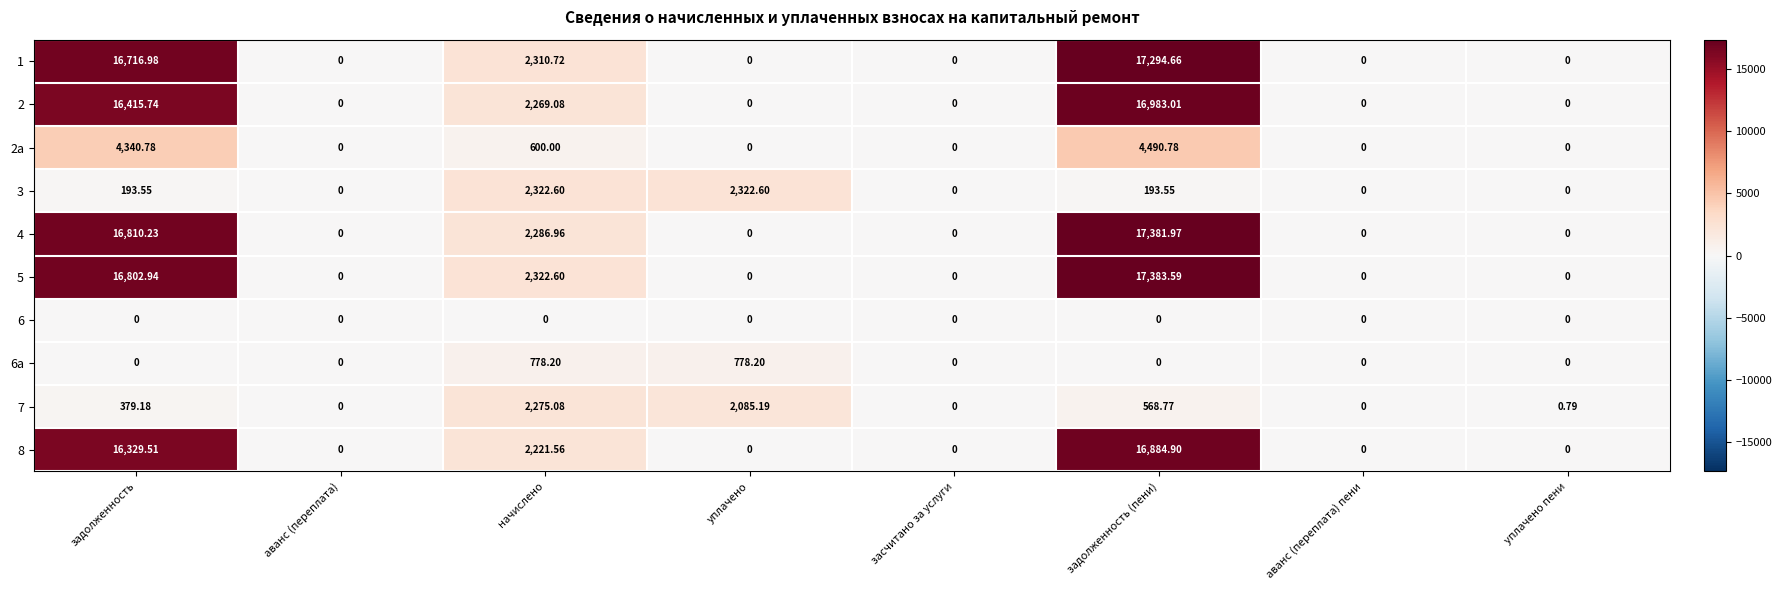

Where is 4 nearest to the value 8690?

начислено